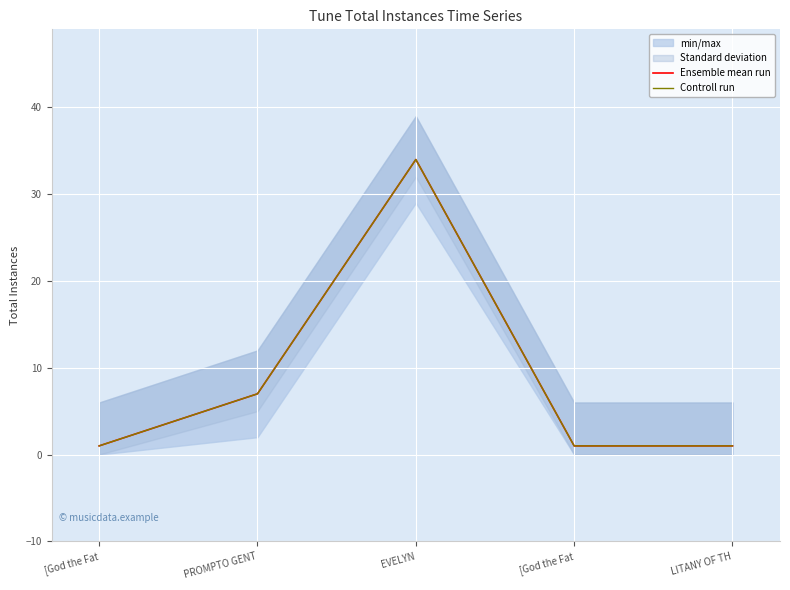

What is the total value across all series at EVELYN?

68